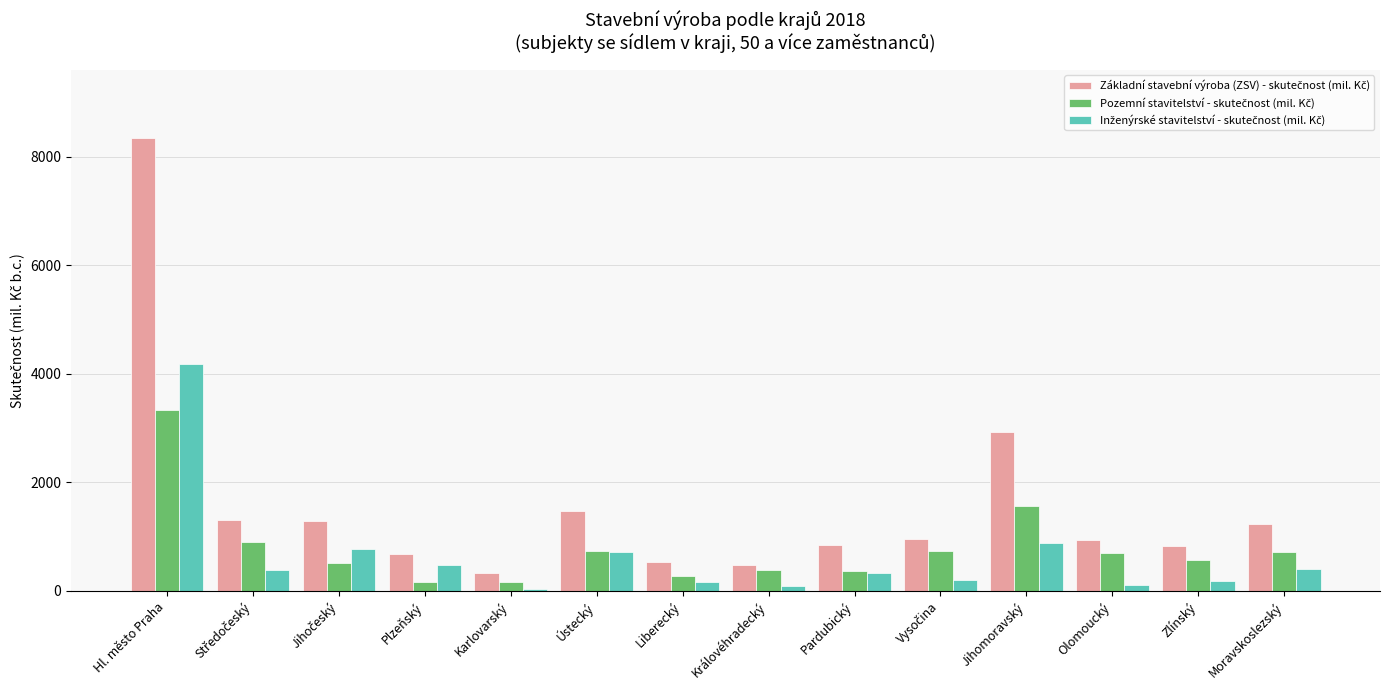

What is the total value across all series at Jihomoravský?

5362